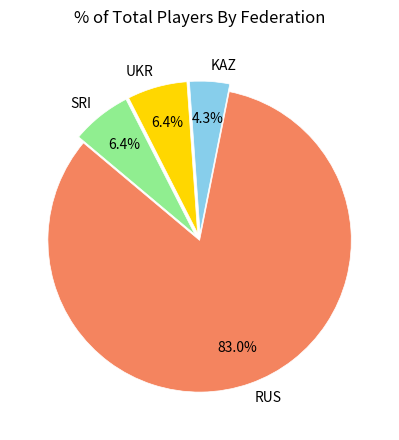

To the nearest percent, what is the average slice percentage?

25%